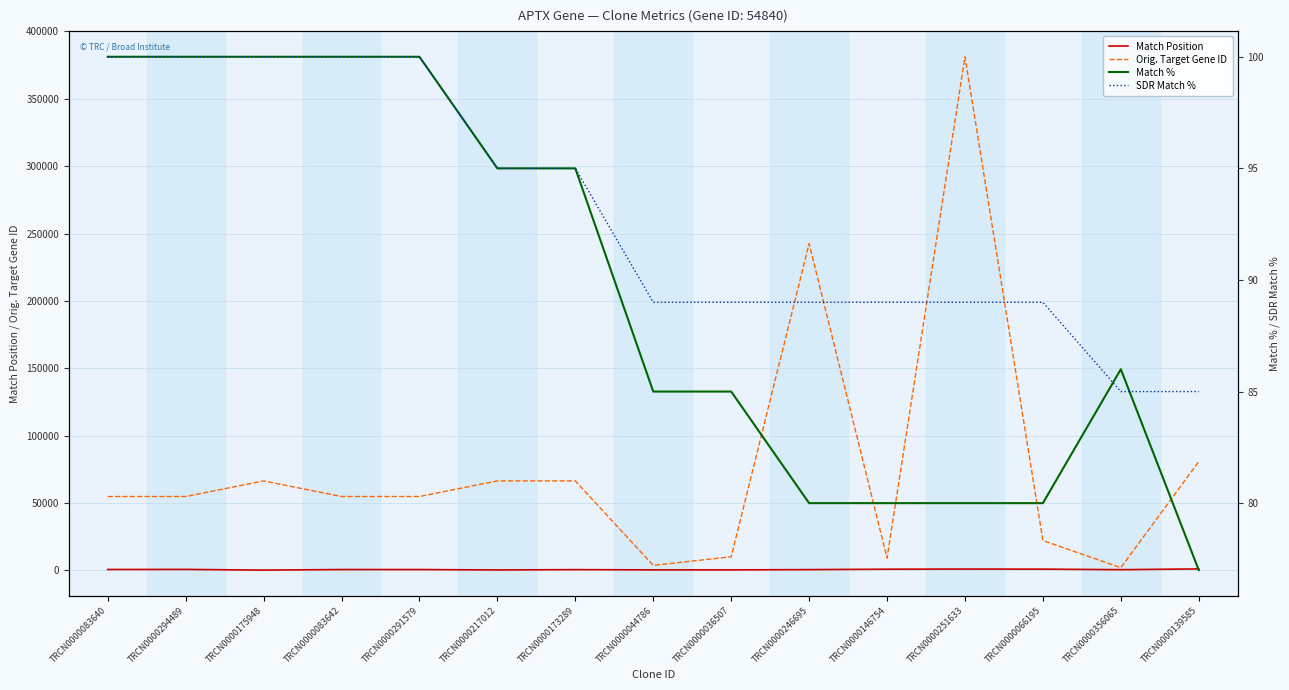

Does the chart have visible grid lines?

Yes